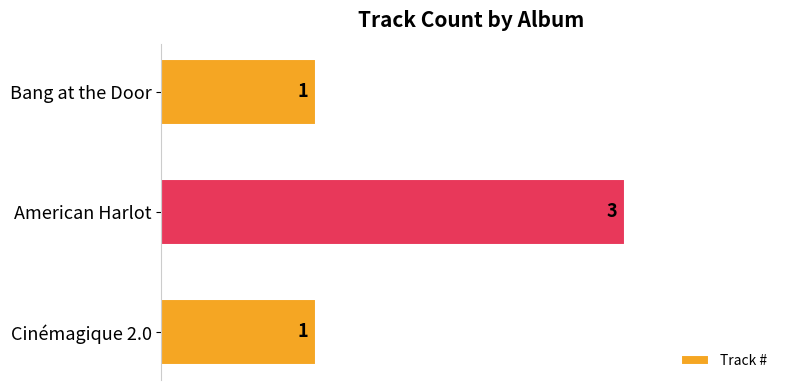

Reading top to bottom, extract all data points from this chart.

Bang at the Door=1	American Harlot=3	Cinémagique 2.0=1